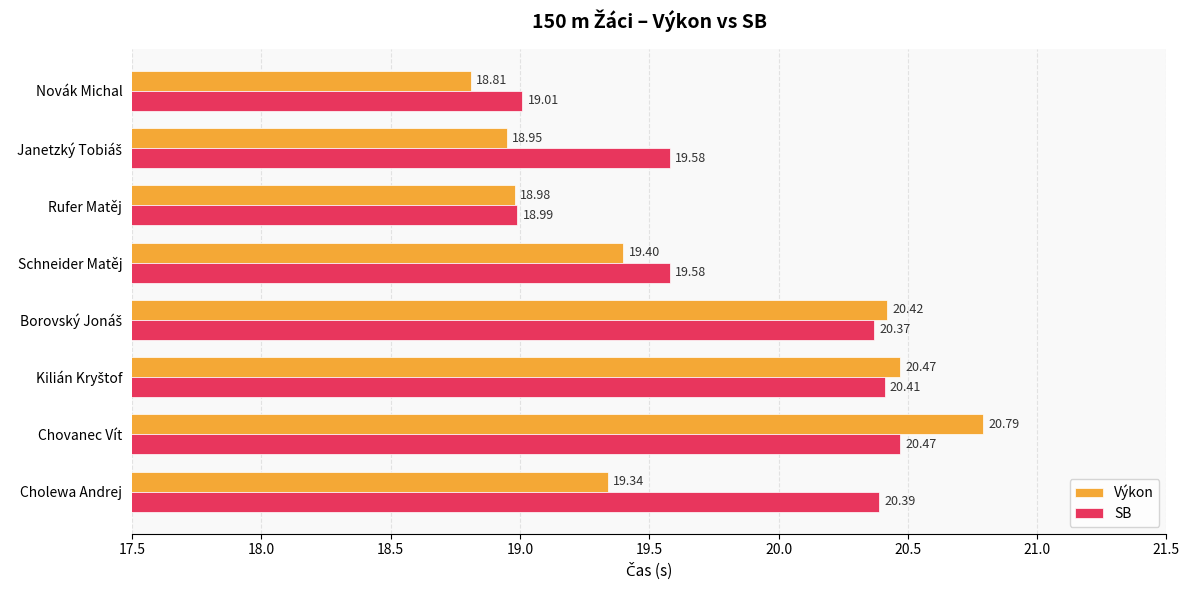

Which series has the widest spread of values?

Výkon